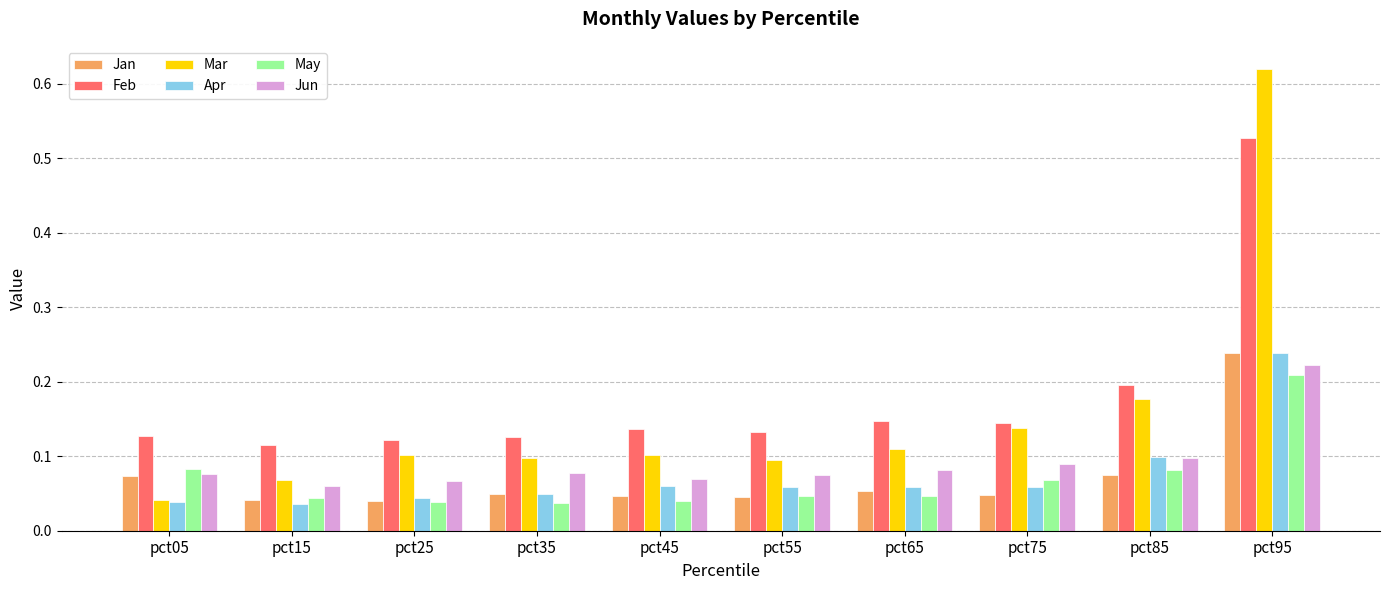

Is it true that Jan equals 0.1 at pct75?

False